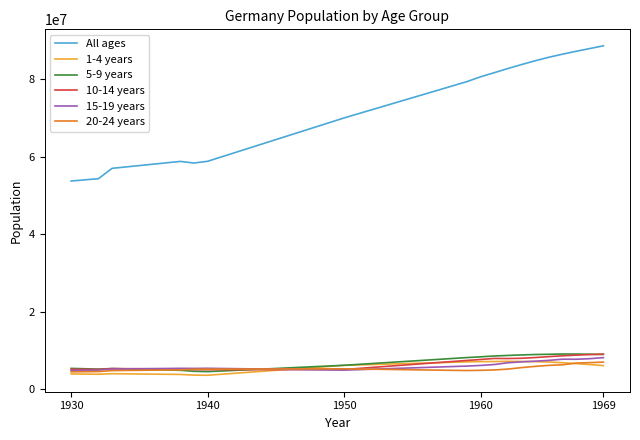

What is the lowest value of the 10-14 years series?

5093688